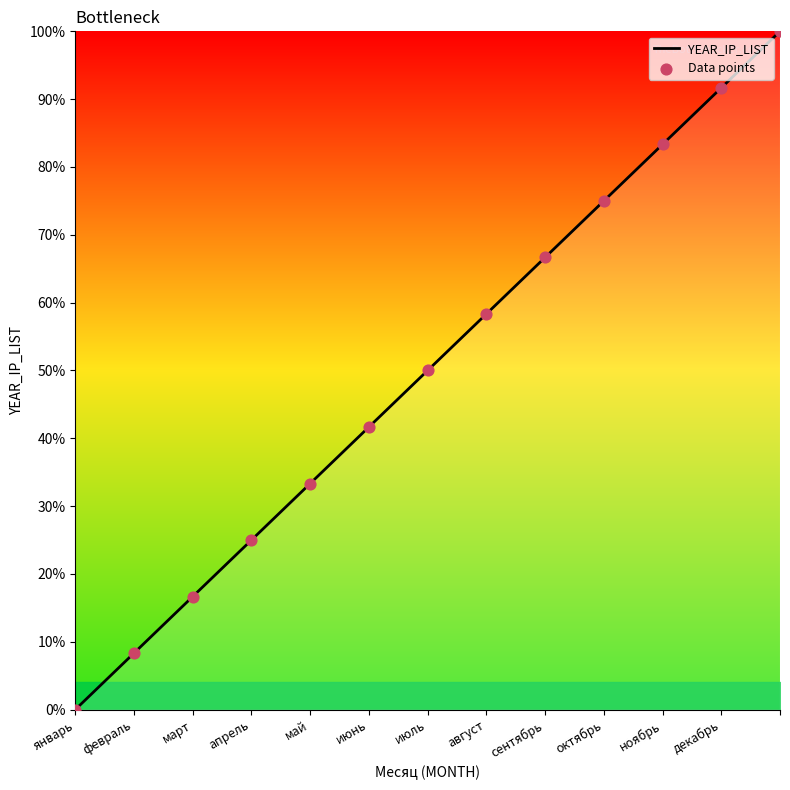

What is the change in value from июнь to ?

+58.3